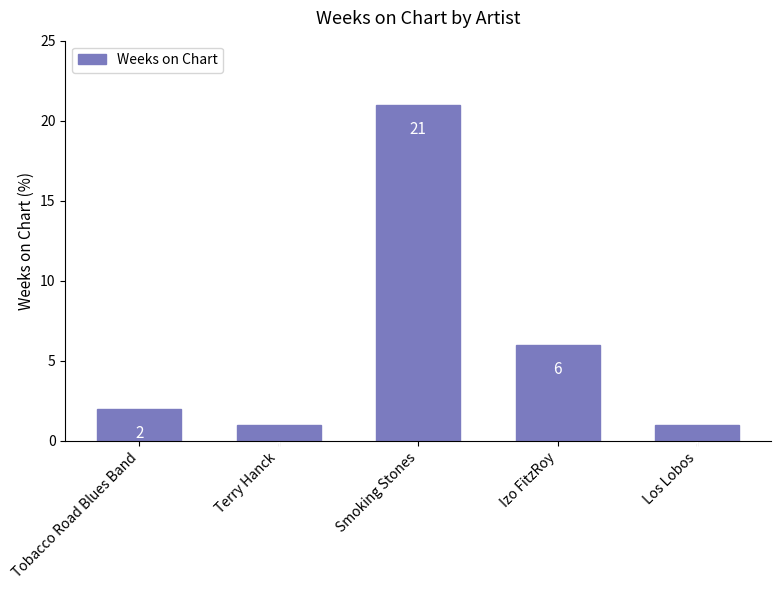

What is the label of the 3rd bar from the right?

Smoking Stones